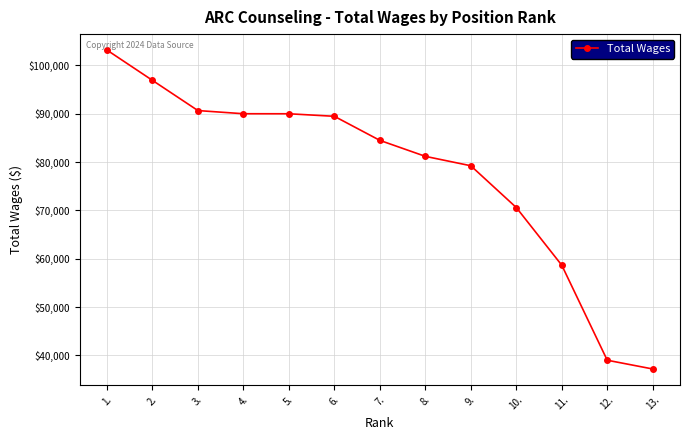

Where does the data first go above 84473?

1.